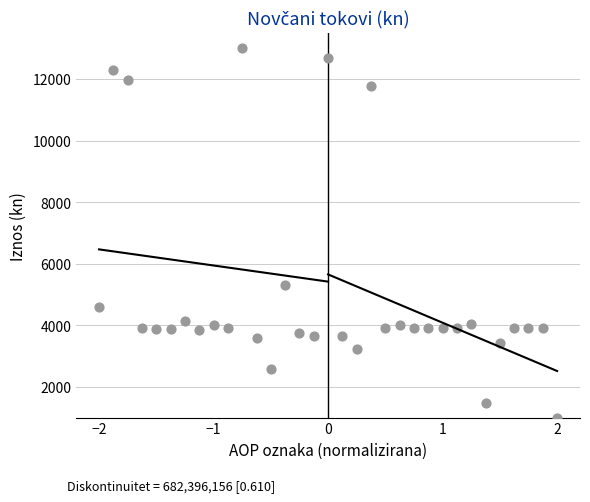

What Y value in the scatter plot is closest to 7000?

5309.0